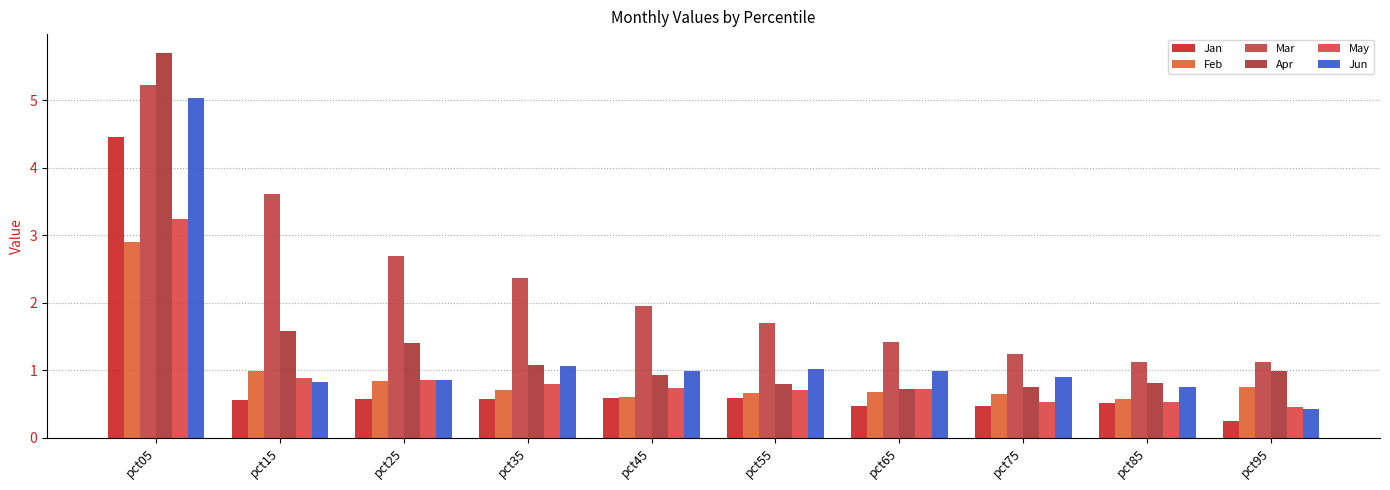

Are the bars horizontal?

No